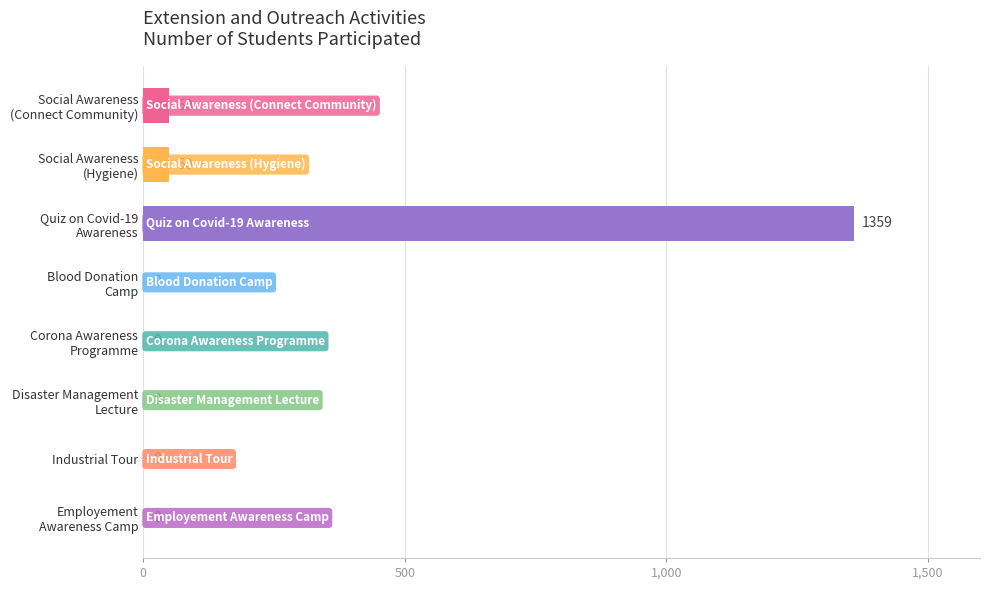

What is the greatest value displayed?

1359